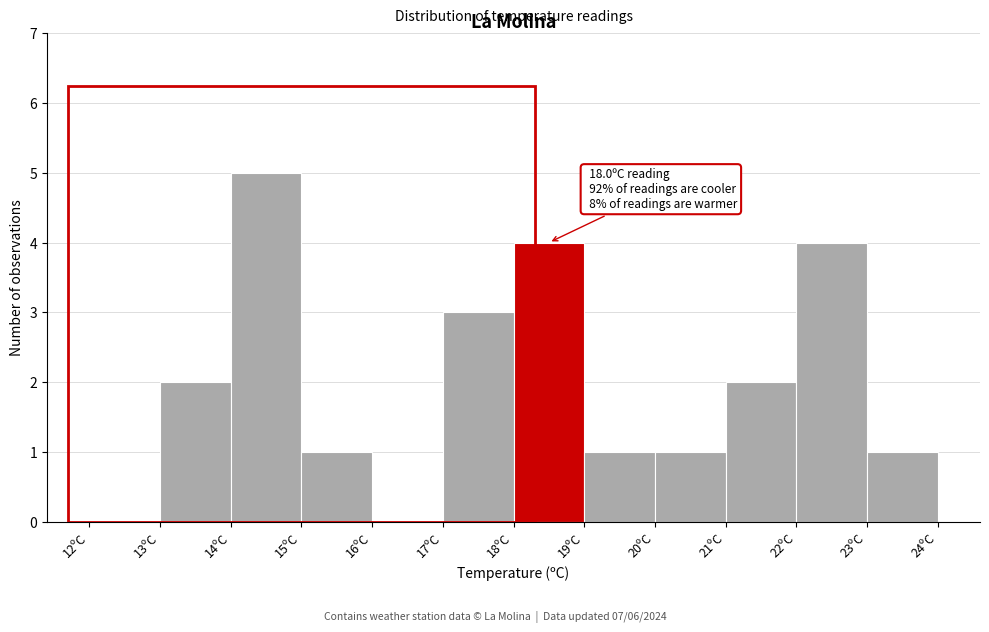

Which range on the x-axis has the tallest bar?

14 to 15